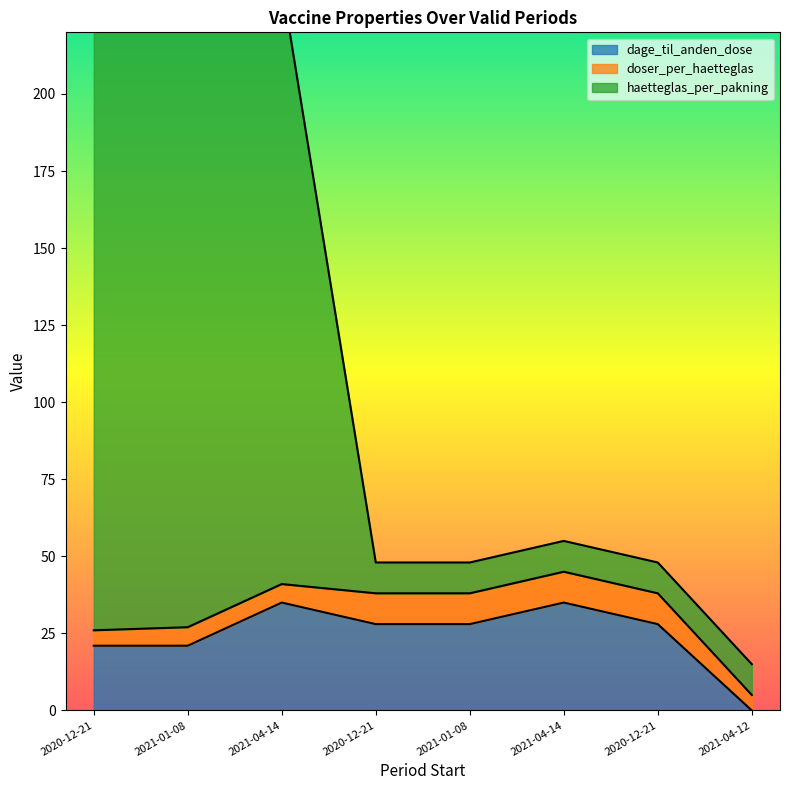

True or false: haetteglas_per_pakning and dage_til_anden_dose intersect in this chart.

False